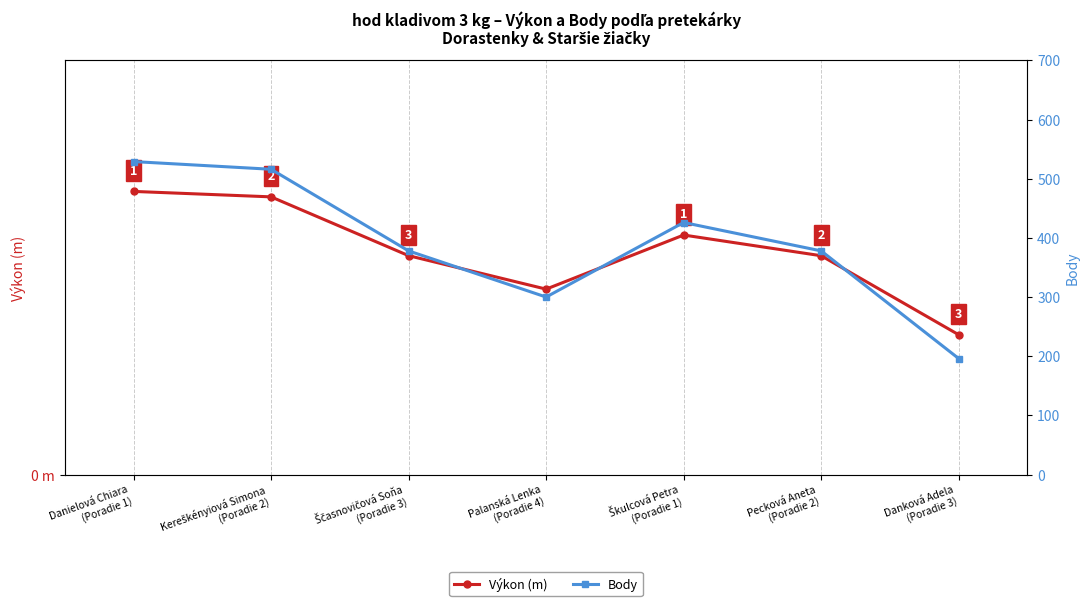

What are all the series names shown in the legend?

Výkon (m), Body